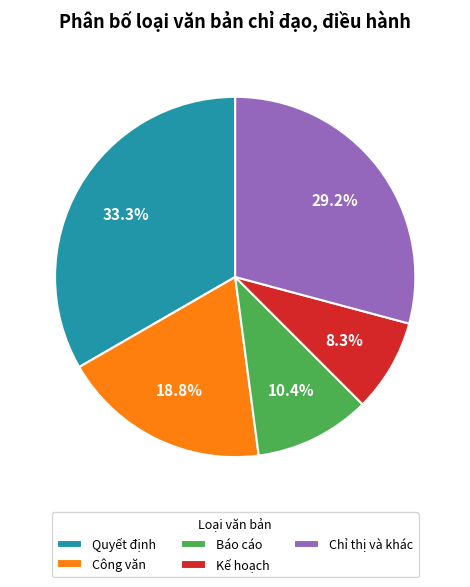

To the nearest percent, what percentage of the pie is Quyết định?

33%